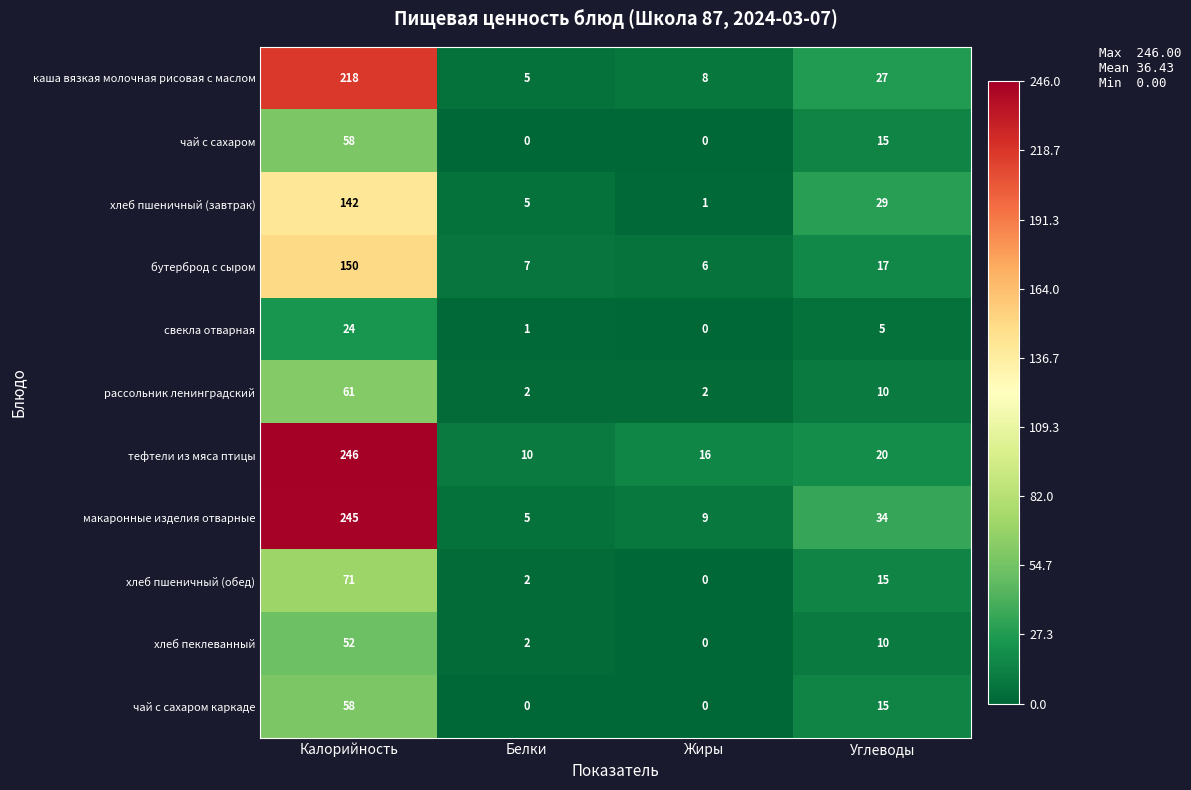

What is the average value of the рассольник ленинградский series?

19